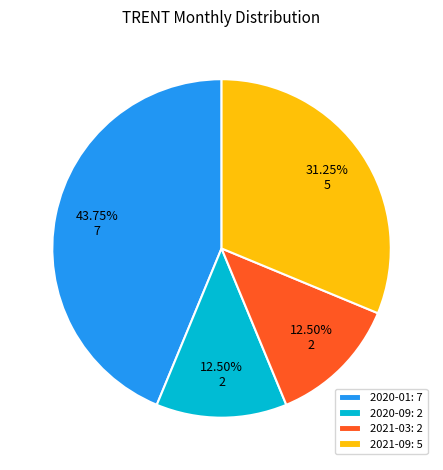

What is the largest slice in the pie chart?

2020-01: 7